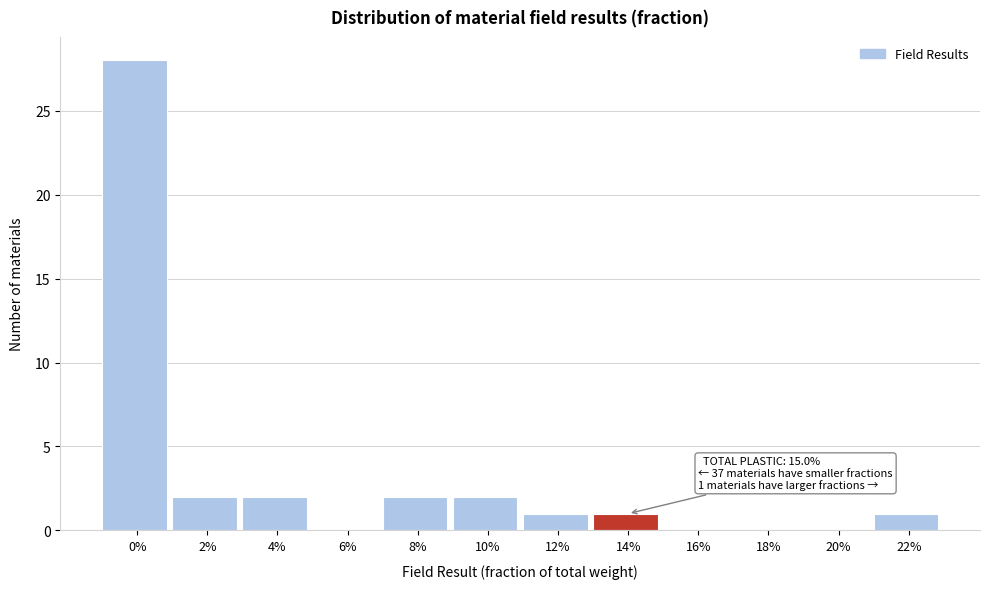

Reading right to left, what are all the values shown in this chart?

22%=1	20%=0	18%=0	16%=0	14%=1	12%=1	10%=2	8%=2	6%=0	4%=2	2%=2	0%=28